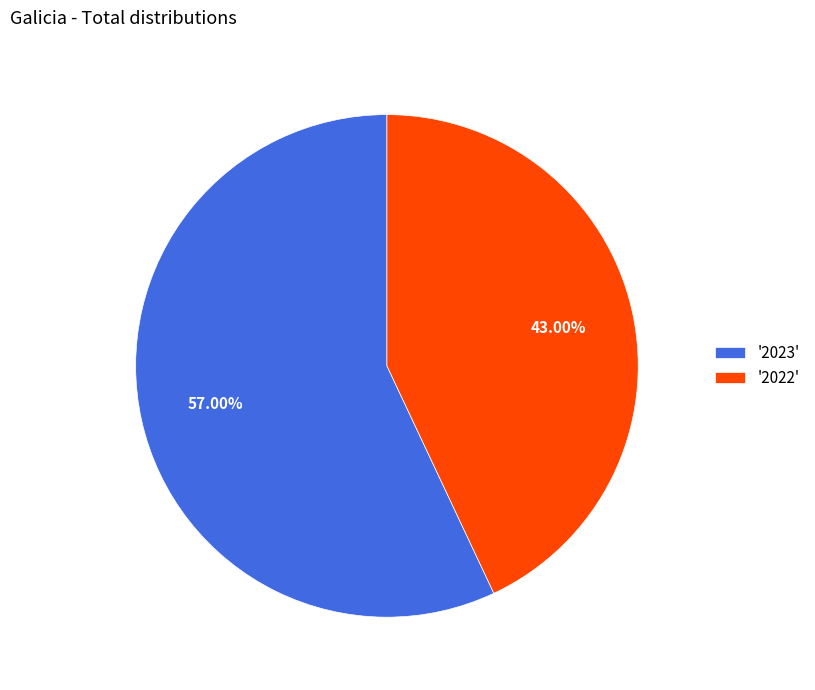

Rank the categories by value from lowest to highest.

'2022', '2023'